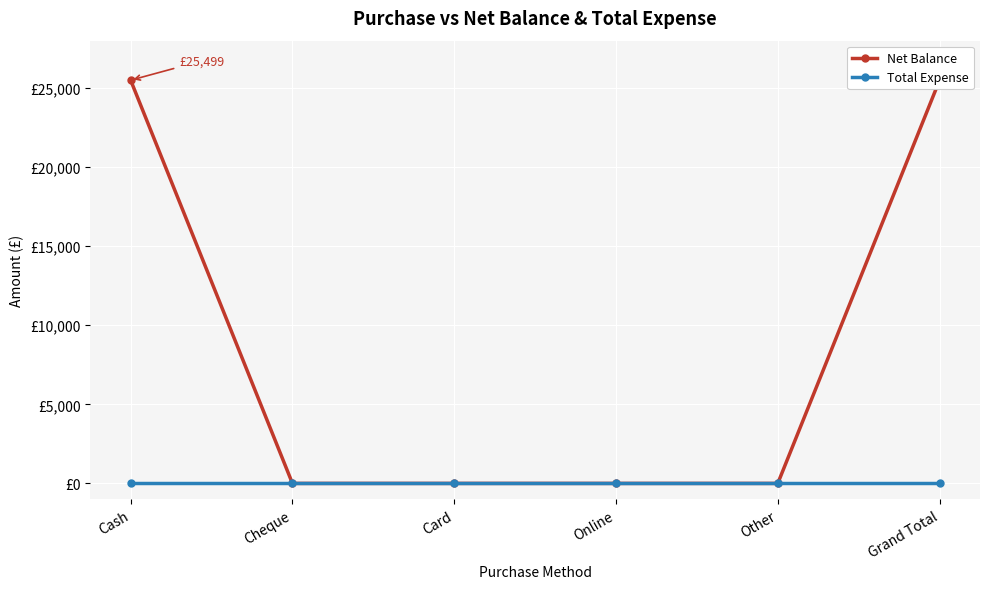

Between Cheque and Card, which series saw the biggest shift?

Net Balance